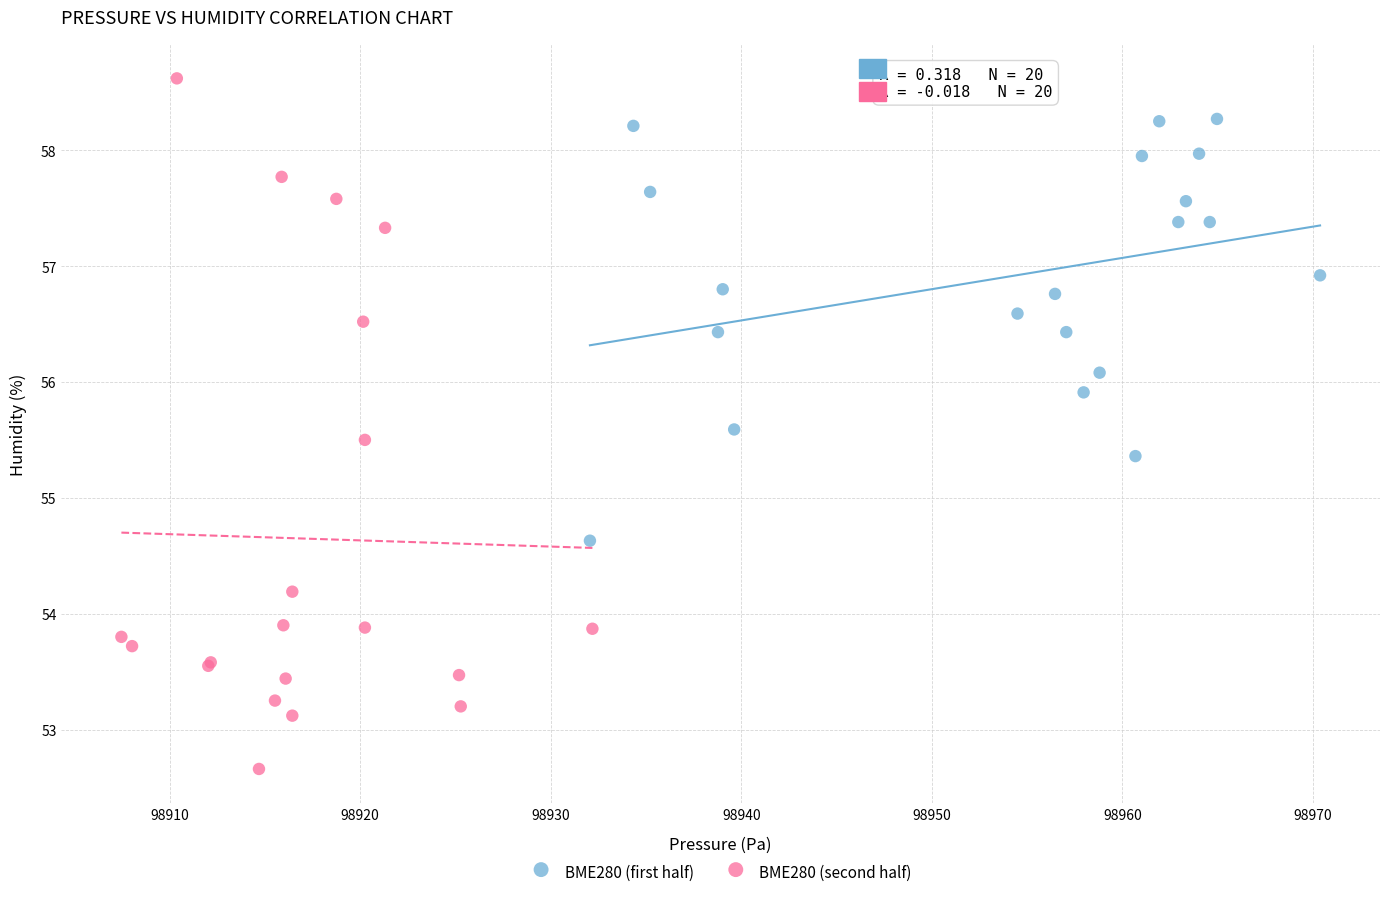

Which series has the largest Y range (max minus min)?

BME280 (second half)